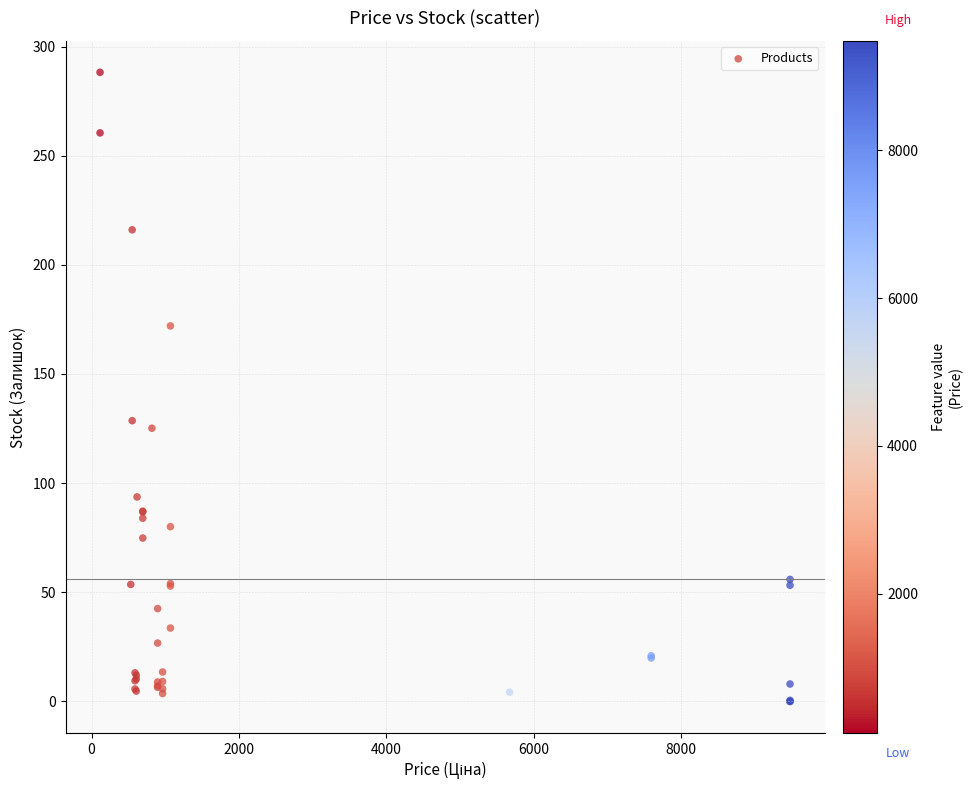

What Y value in the scatter plot is closest to 144?

128.6